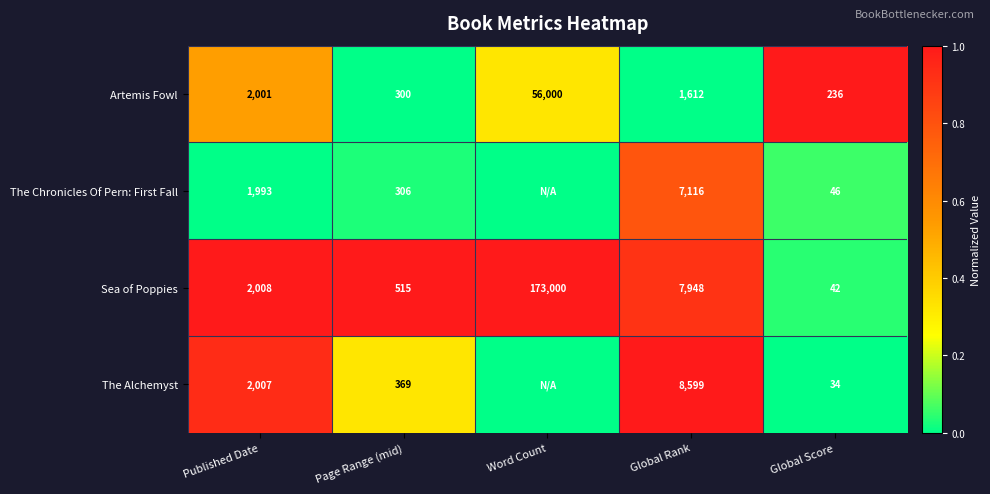

What is the spread (max minus min) of values at Global Rank?

6987